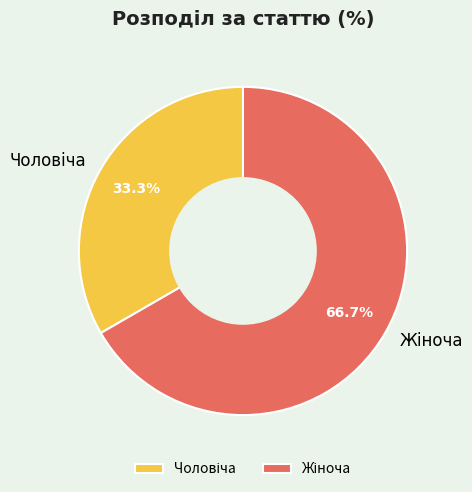

Is there a majority slice in this chart?

Yes